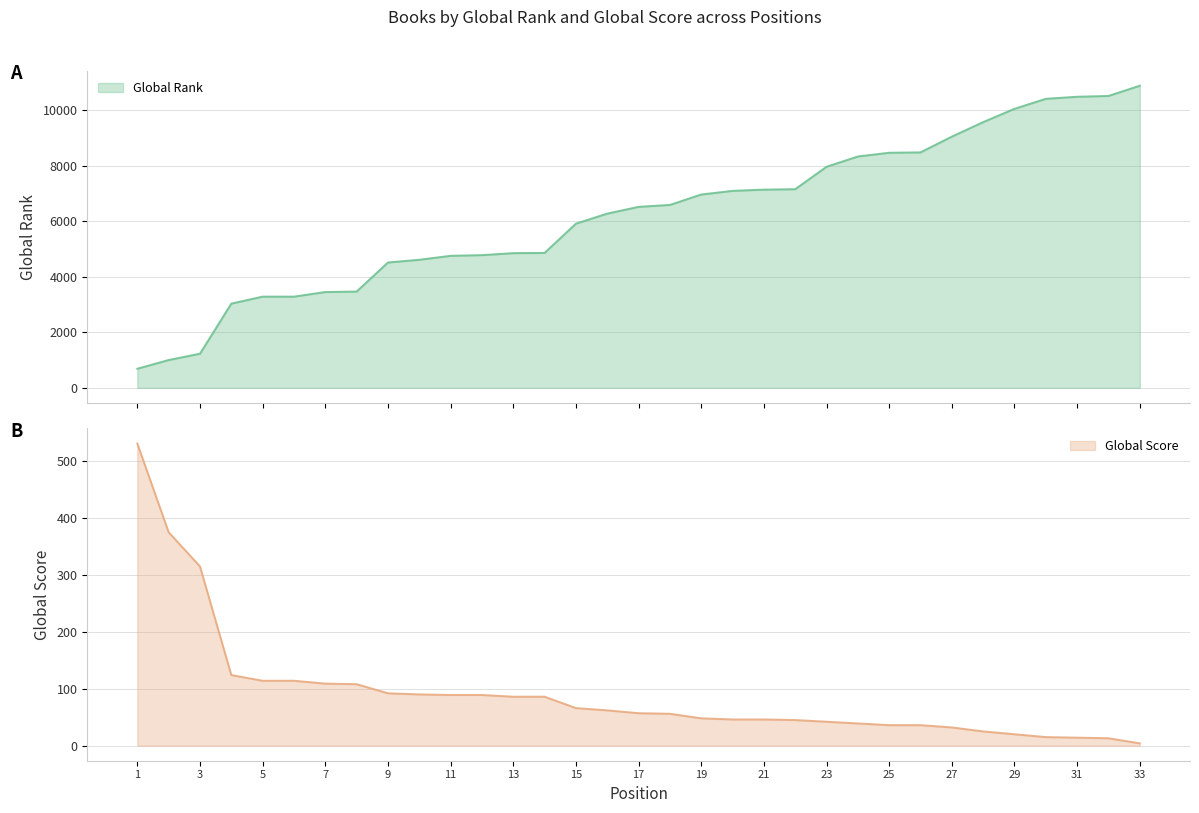

Where is Global Rank nearest to the value 5790?

15